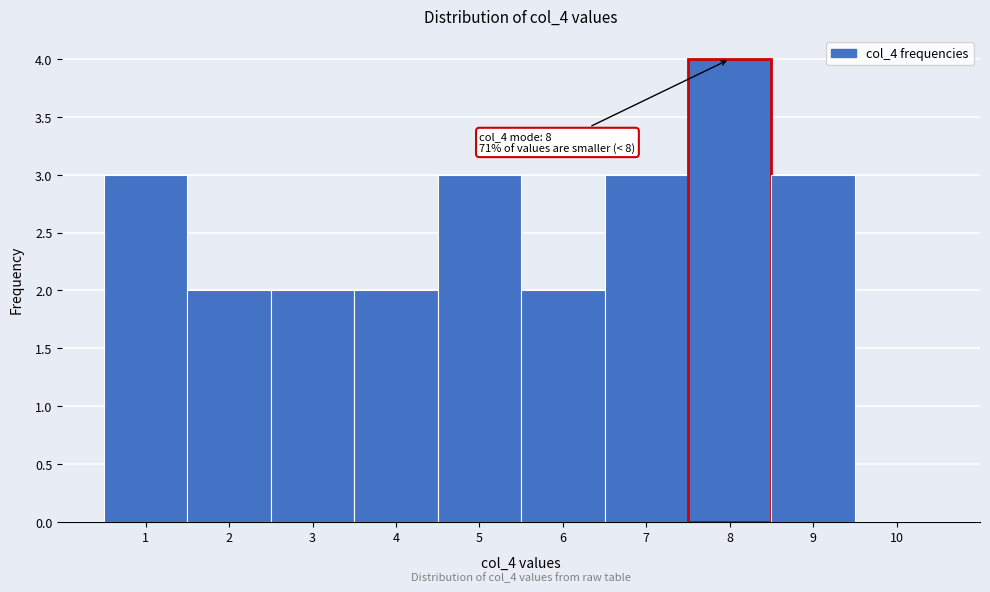

Which range on the x-axis has the tallest bar?

7.5 to 8.5